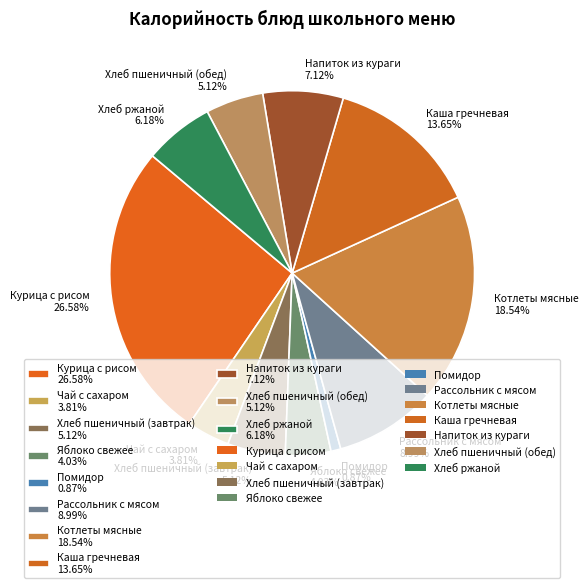

Approximately how many times larger is the value at Чай с сахаром compared to Хлеб ржаной?

0.6